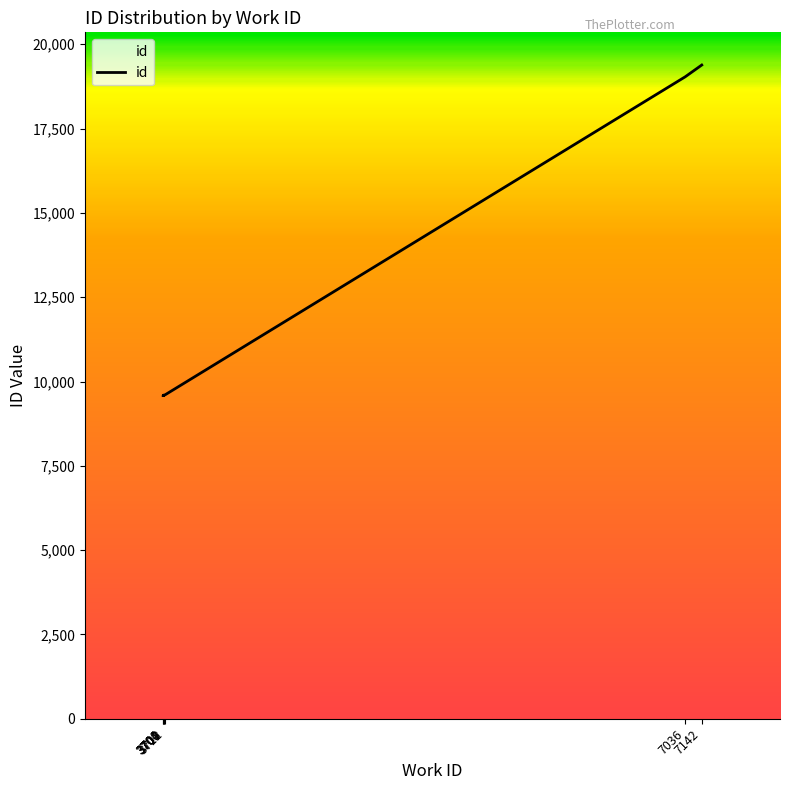

Reading left to right, what are all the values shown in this chart?

3700=9582	3700=9588	3701=9589	3701=9590	3701=9591	3704=9596	3708=9600	3712=9604	7036=19033	7142=19383